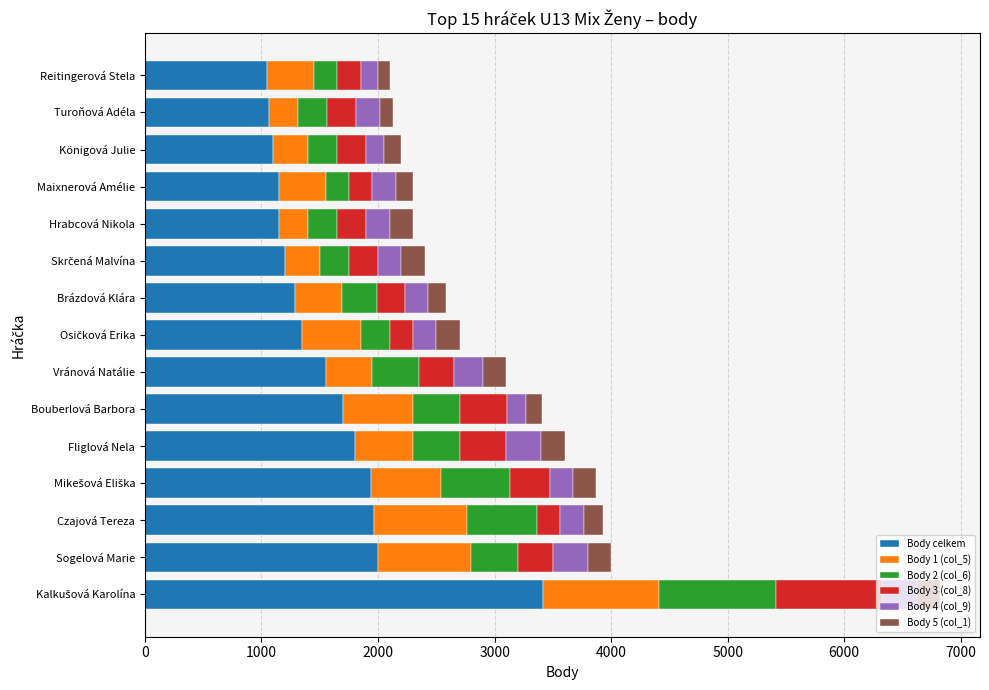

The Body celkem series shows 1996 at Hrabcová Nikola. True or false?

False